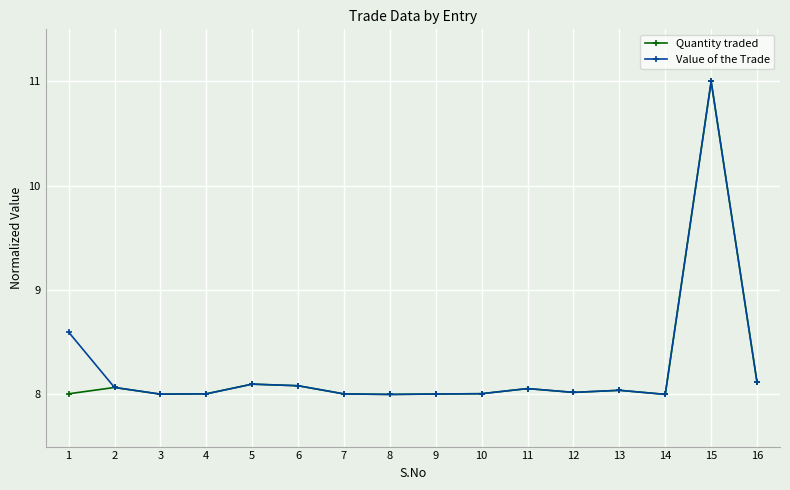

Which category has the highest value in the Value of the Trade series?

15